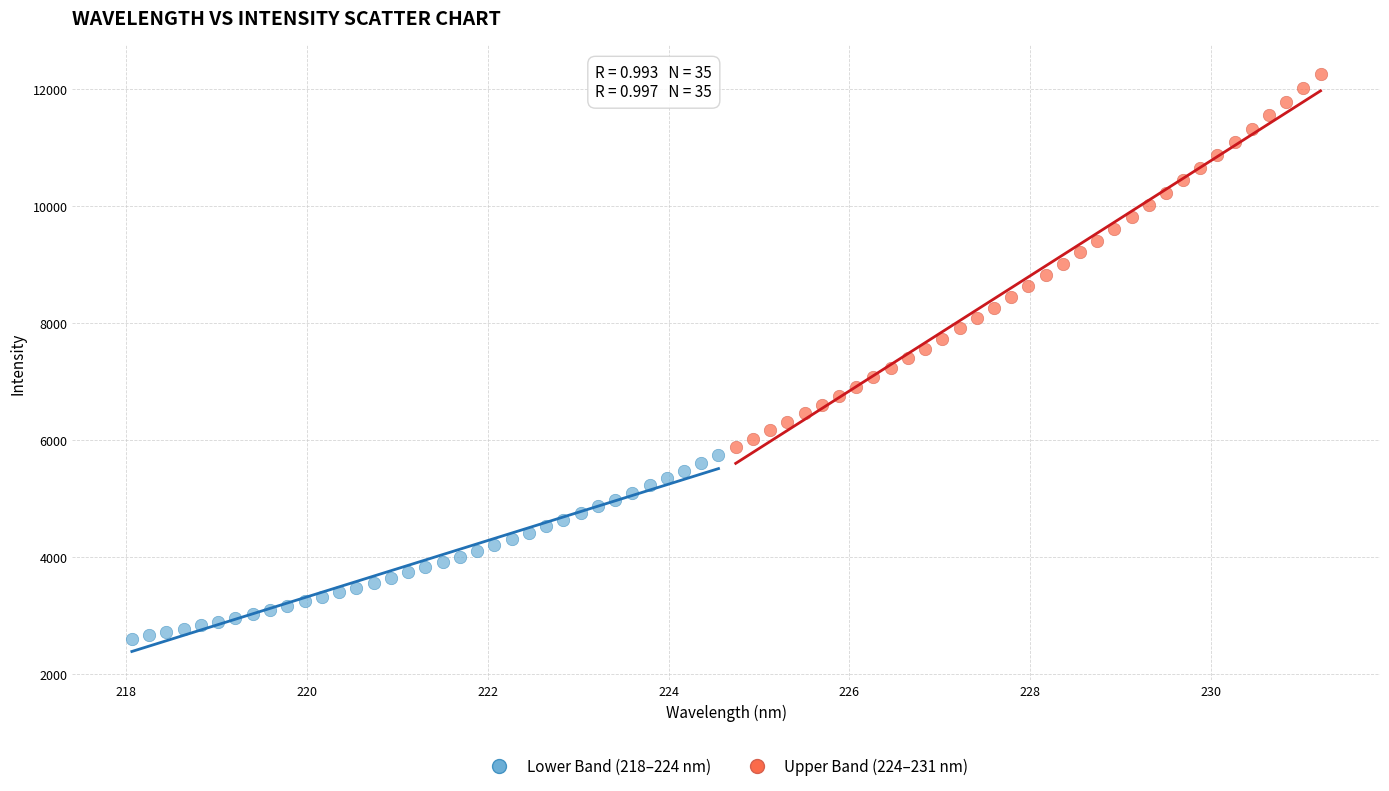

Which series contains the highest Y value?

Upper Band (224–231 nm)